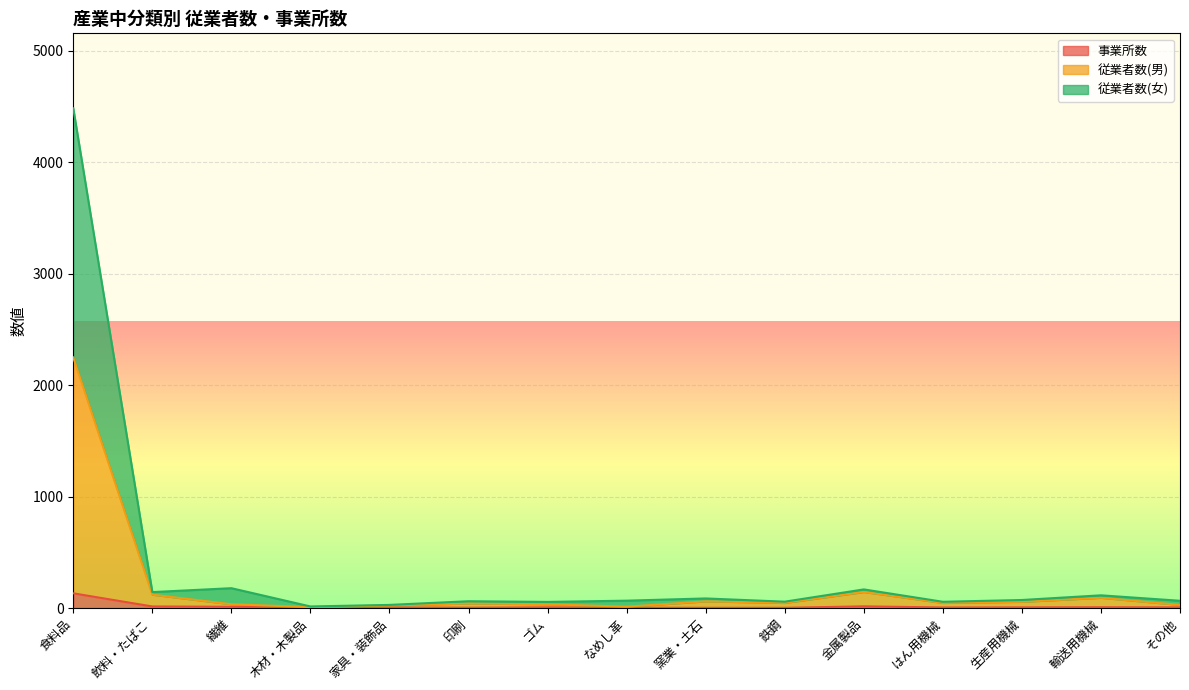

Does the chart display data point markers on the line(s)?

No